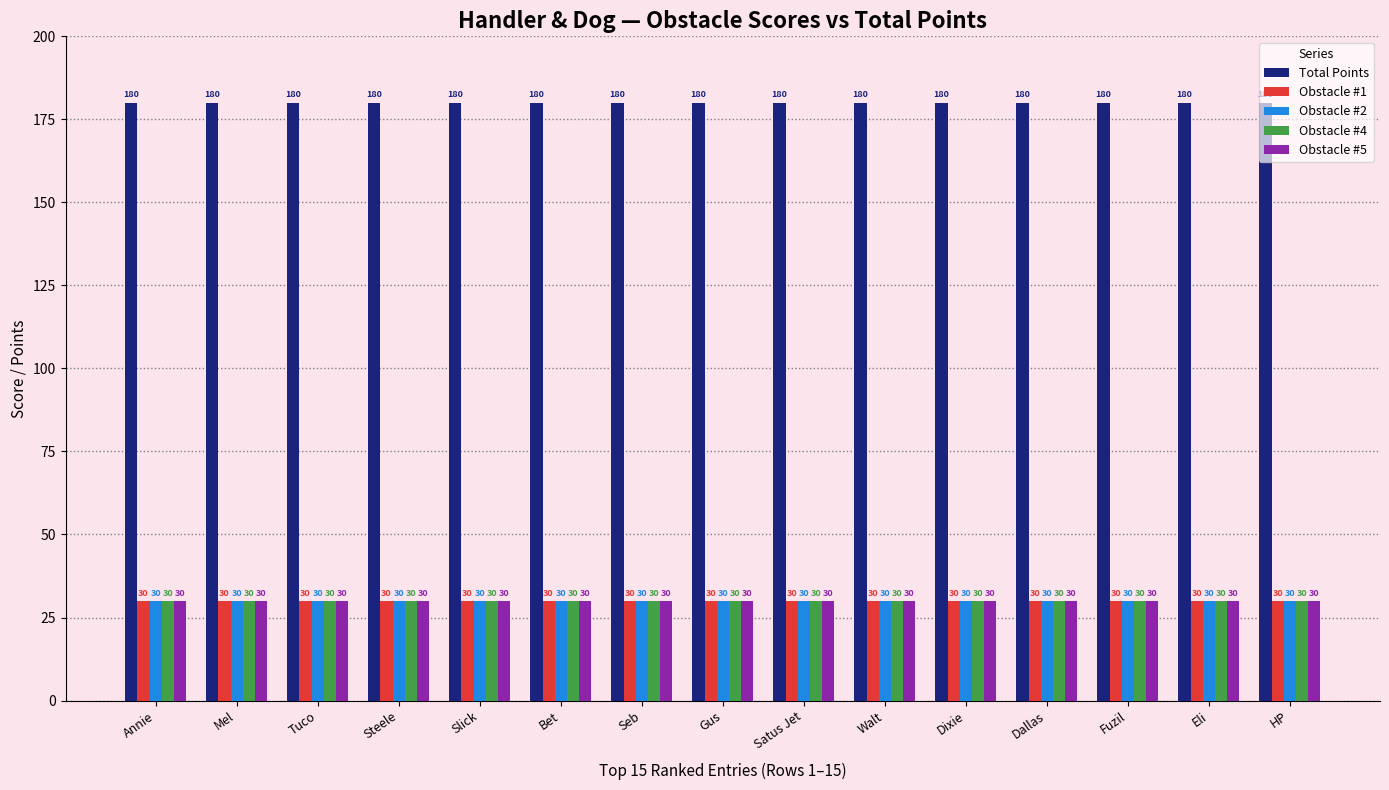

Are the bars horizontal?

No